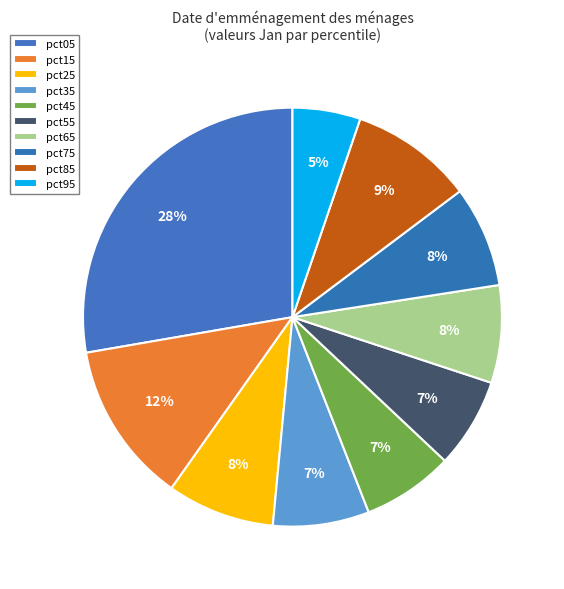

Does pct95 account for over 50% of the chart?

No